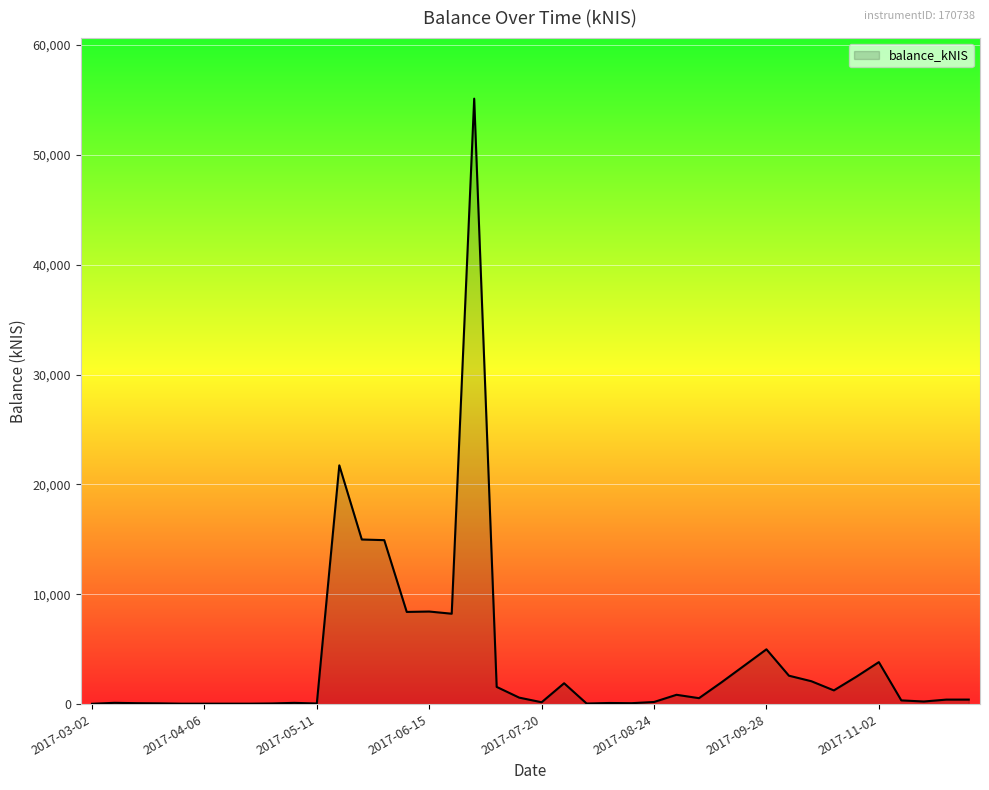

How many lines are shown in the chart?

1